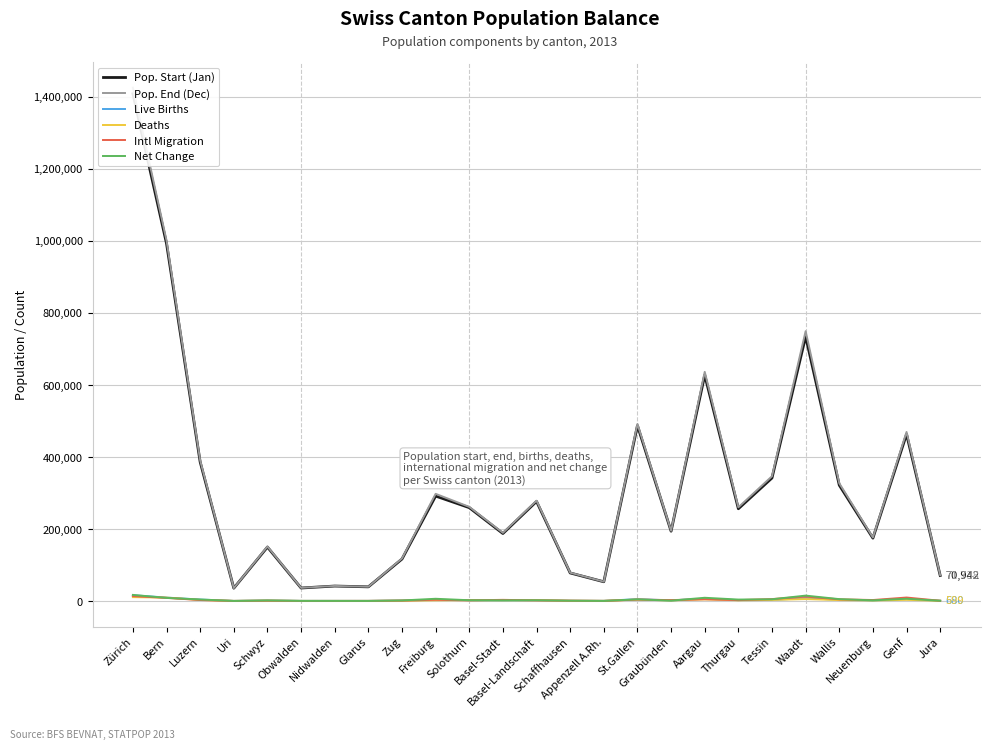

What is the minimum value for Intl Migration?

265